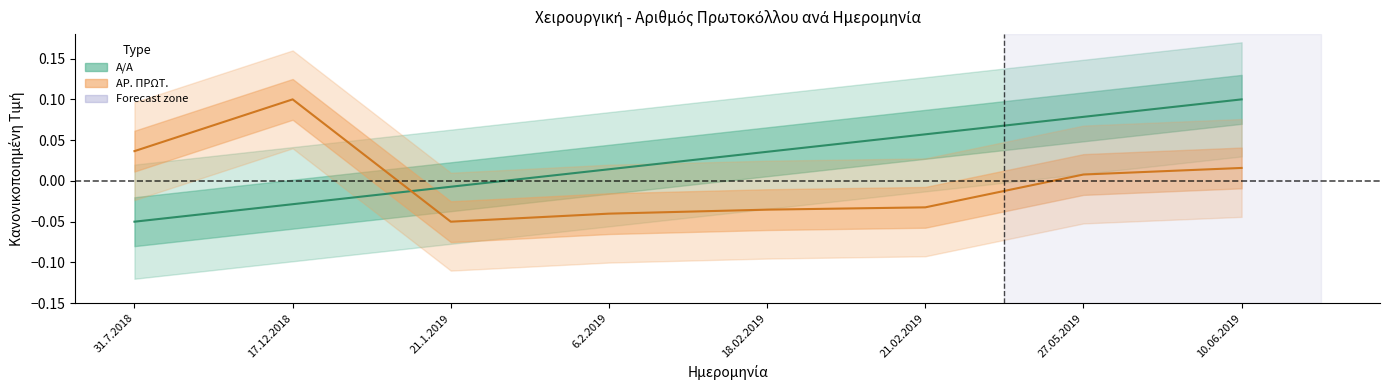

Is this an area chart (filled region under the line)?

No